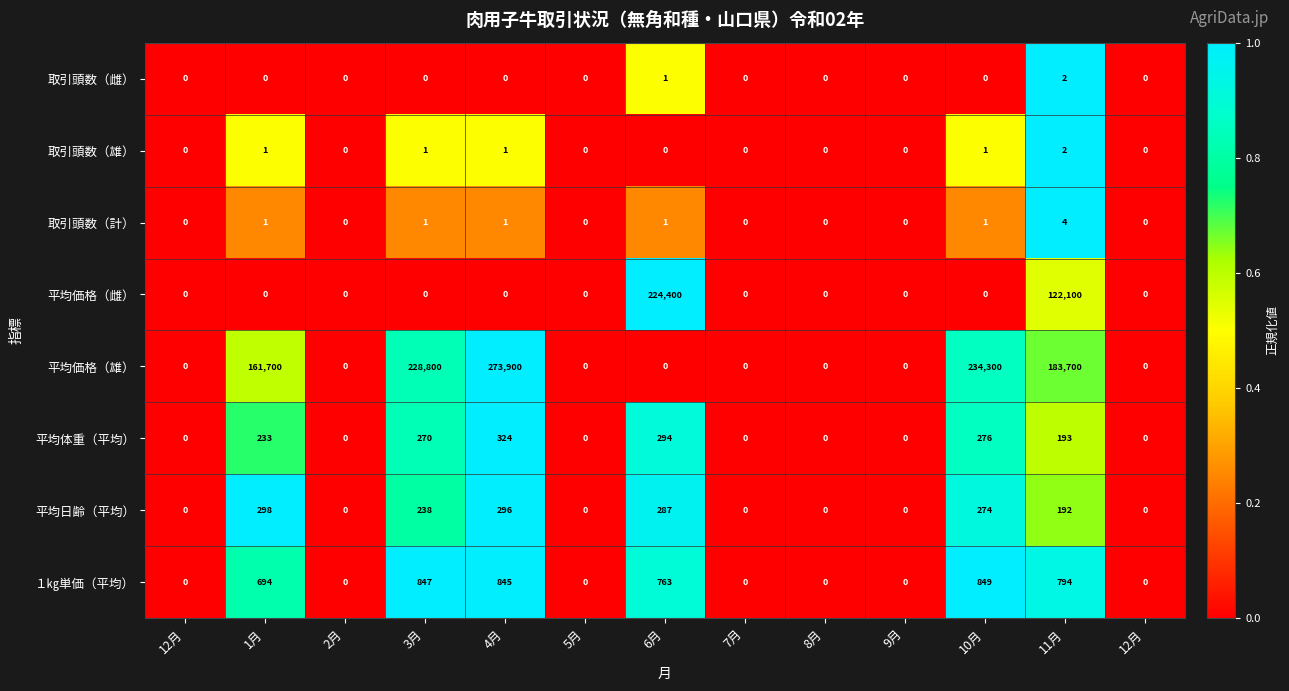

Between 3月 and 2月, which is larger?

3月